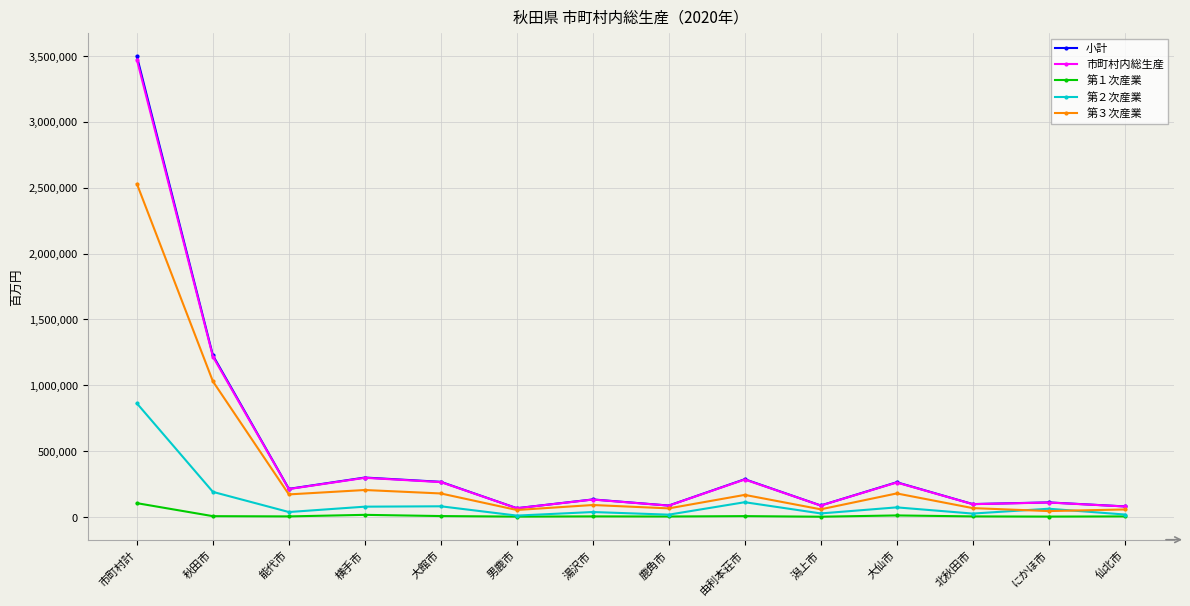

What is the minimum value for 第２次産業?

10613